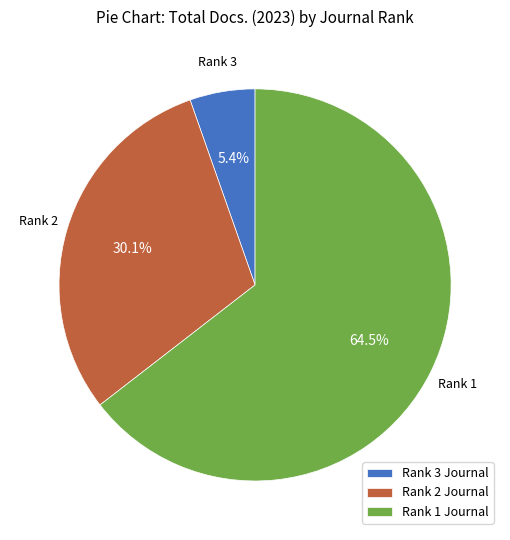

What is the smallest slice in the pie chart?

Rank 3 Journal